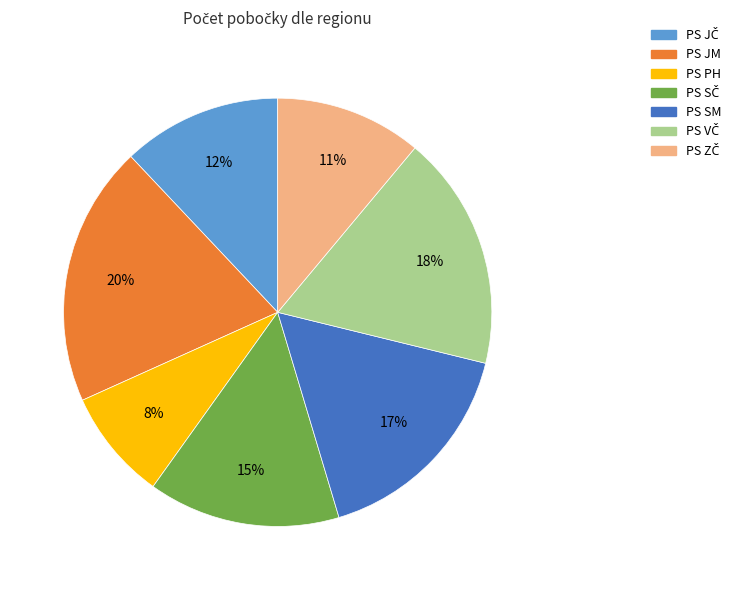

Does any single category account for the majority?

No